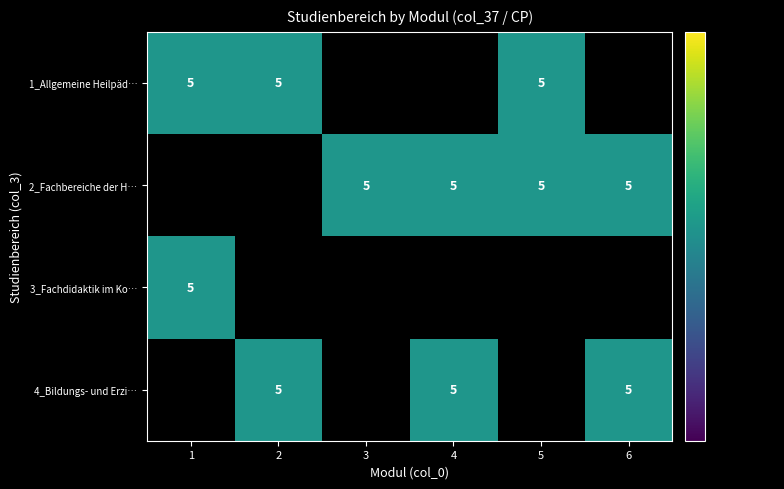

Which series has the widest spread of values?

1_Allgemeine Heilpädagogik